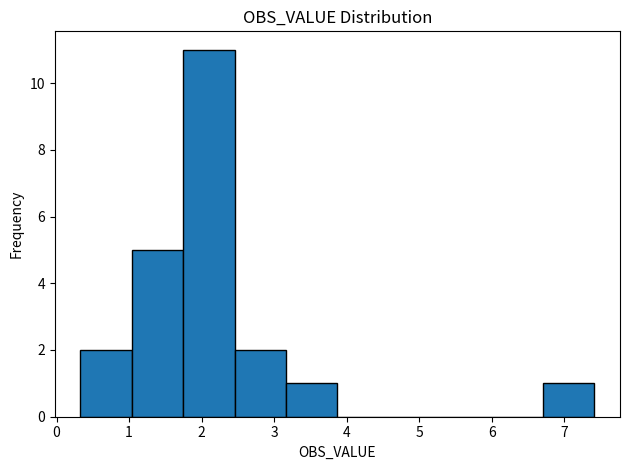

How tall is the bar that spans 1.0 to 1.7 on the x-axis? Neither the bar edges nor the heights are printed on the chart, so give them approximately, as read against the axes.

5